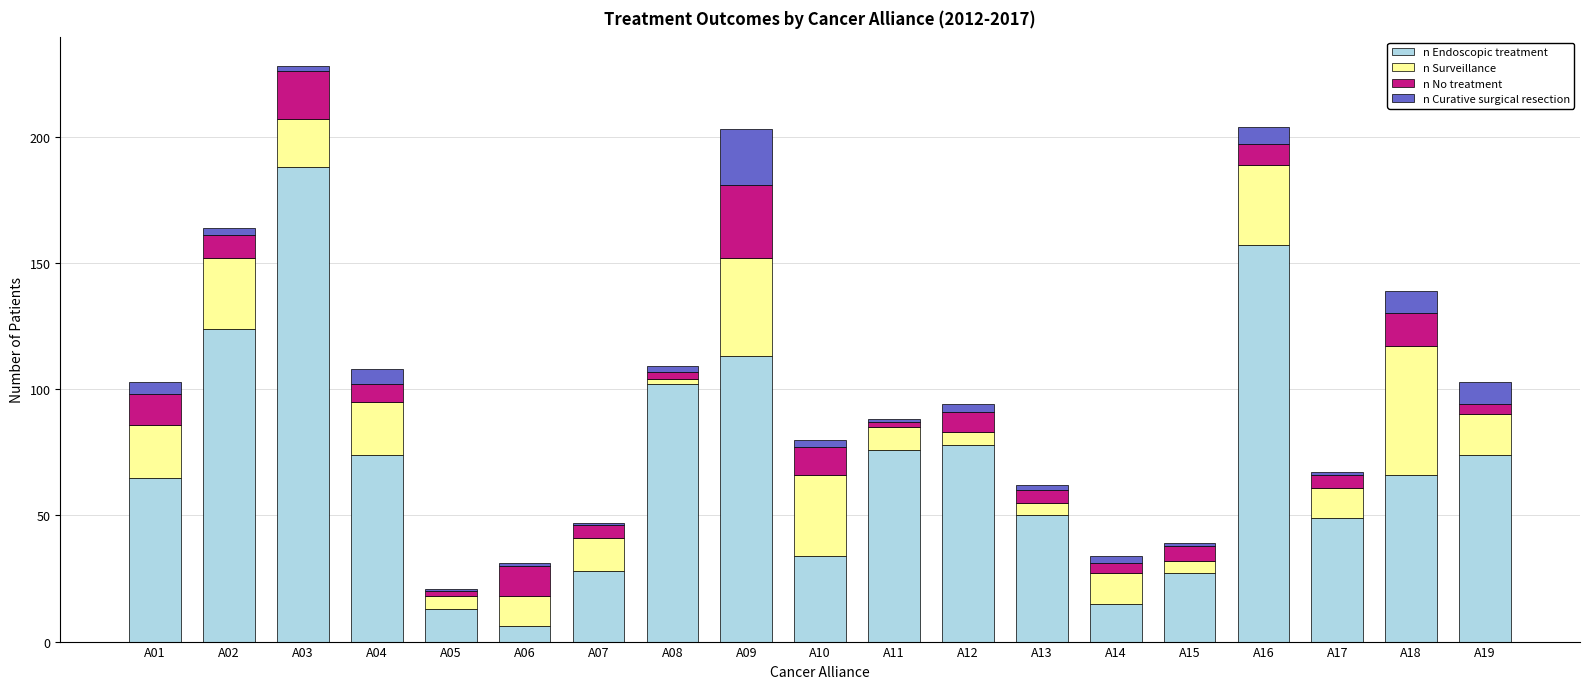

What is the total value across all series at A08?

109